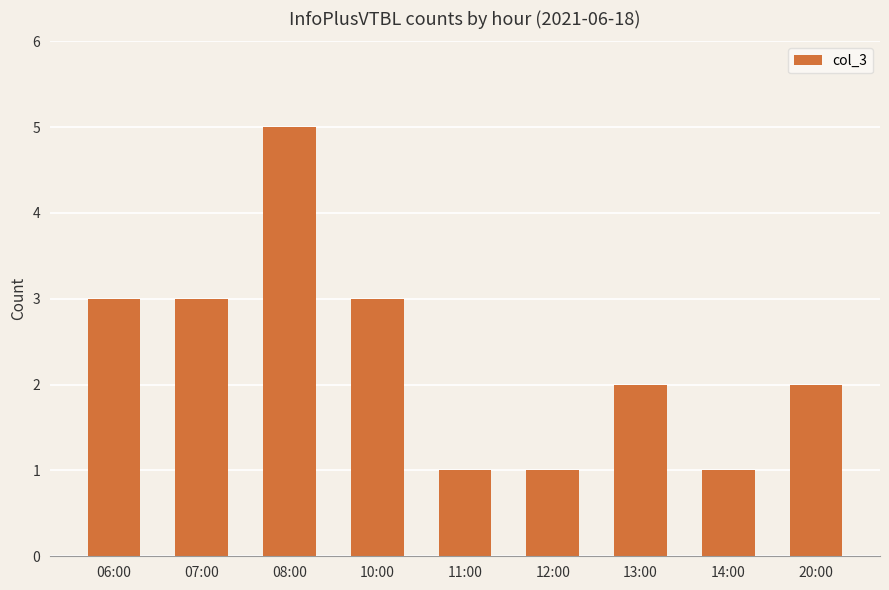

The value at 06:00 is 4. True or false?

False